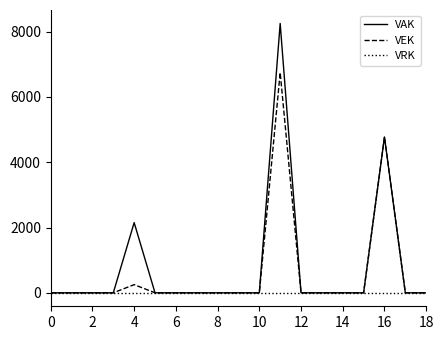

List the series in order of their peak value, highest first.

VAK, VEK, VRK